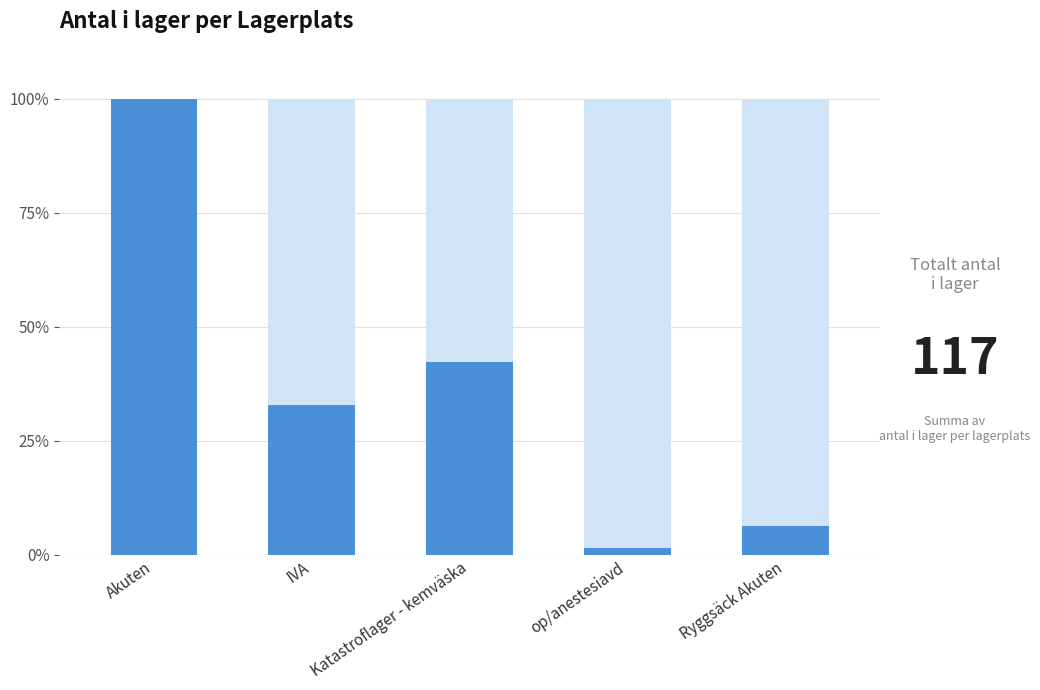

What is the average value of the Antal i lager (% av max) series?

36.6